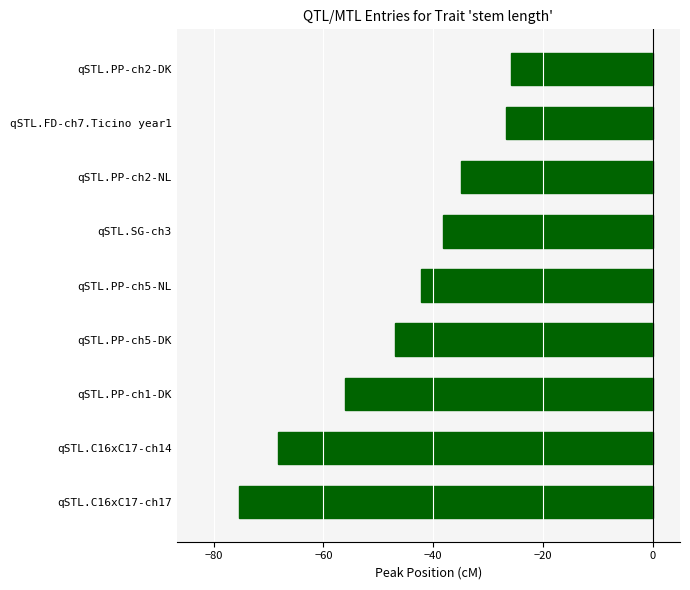

Rank the categories by value from highest to lowest.

qSTL.PP-ch2-DK, qSTL.FD-ch7.Ticino year1, qSTL.PP-ch2-NL, qSTL.SG-ch3, qSTL.PP-ch5-NL, qSTL.PP-ch5-DK, qSTL.PP-ch1-DK, qSTL.C16xC17-ch14, qSTL.C16xC17-ch17